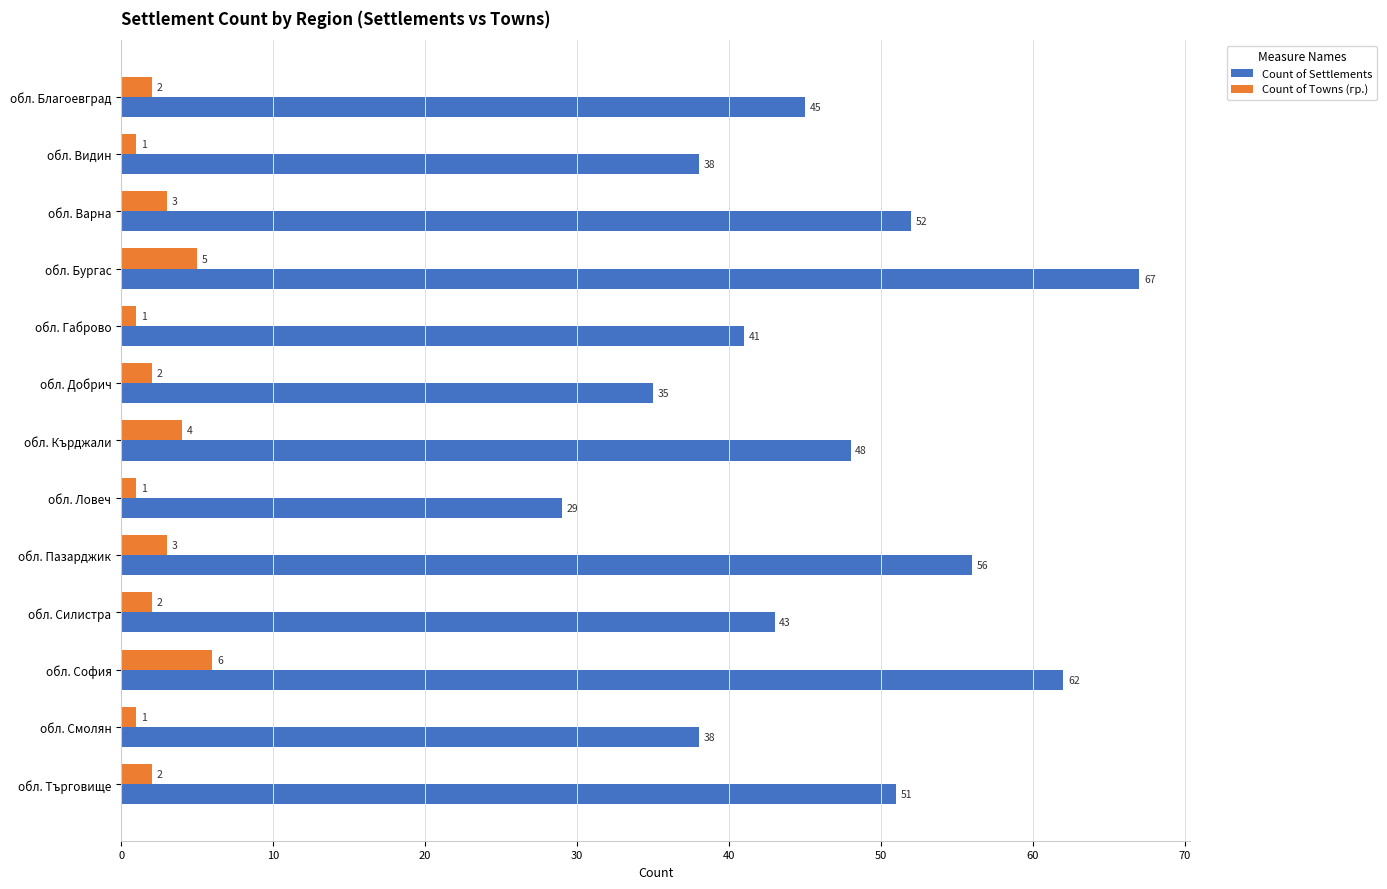

What are all the series names shown in the legend?

Count of Settlements, Count of Towns (гр.)